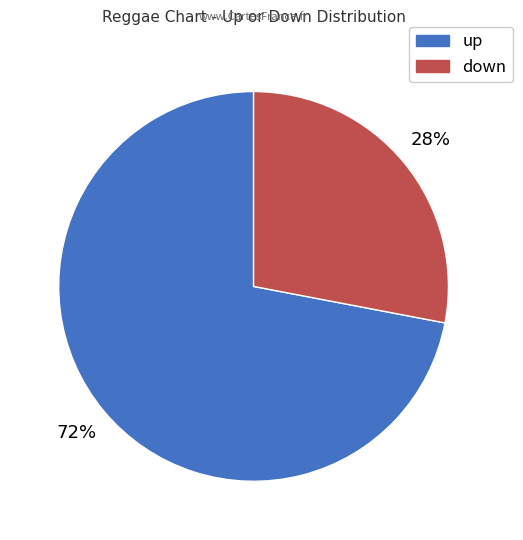

Is the sum of up and down greater than half?

Yes